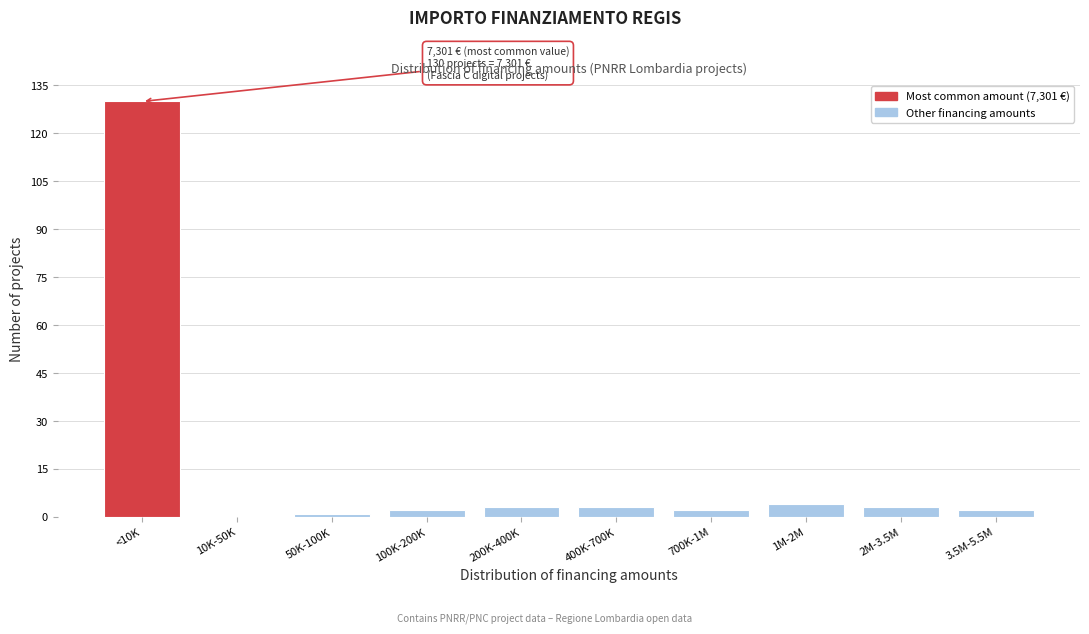

Reading left to right, list all the values displayed in this chart.

<10K=130	10K-50K=0	50K-100K=1	100K-200K=2	200K-400K=3	400K-700K=3	700K-1M=2	1M-2M=4	2M-3.5M=3	3.5M-5.5M=2